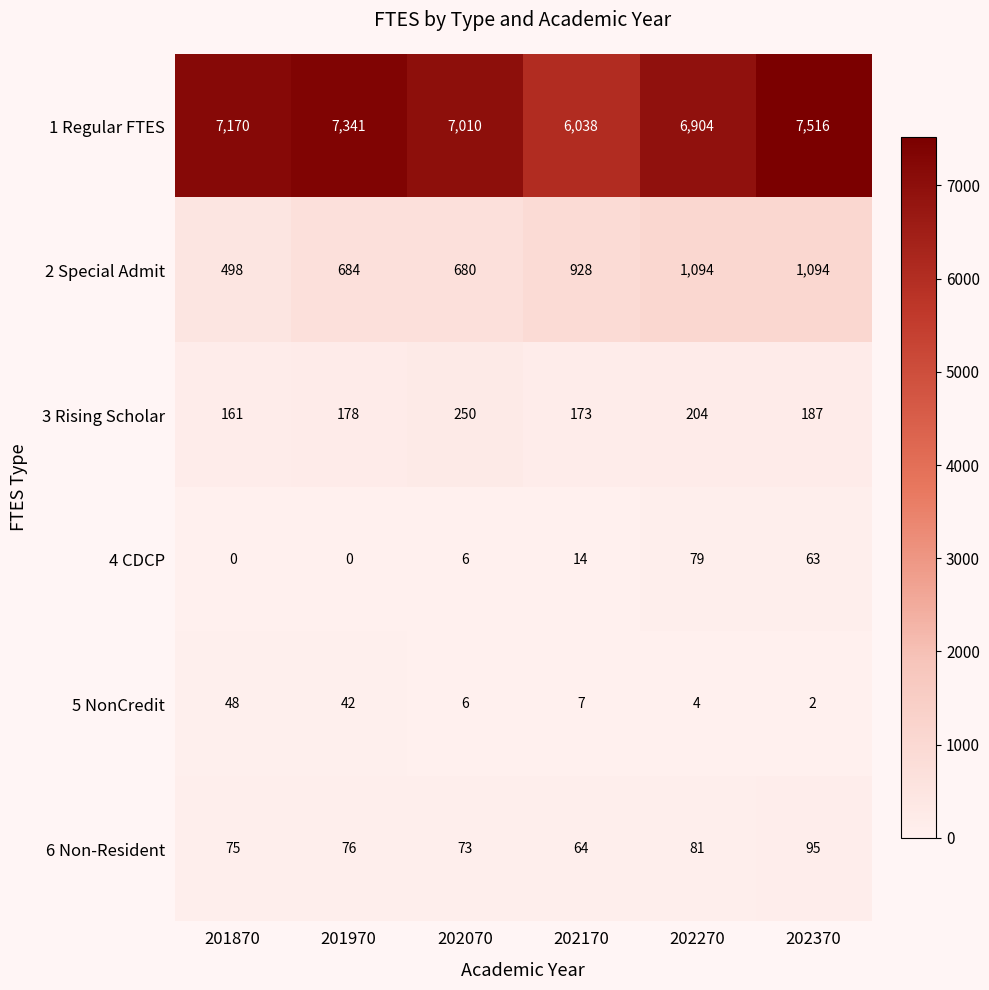

The 2 Special Admit series shows 684 at 201970. True or false?

True